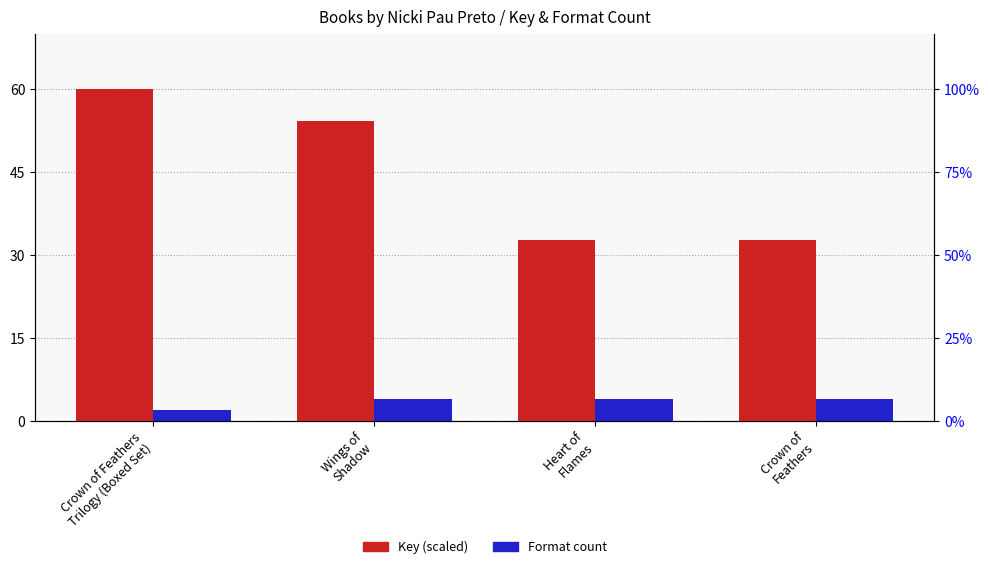

Reading left to right, what are all the values shown in this chart?

Key (scaled): 60.0	54.2	32.7	32.7
Format count: 2.0	4.0	4.0	4.0